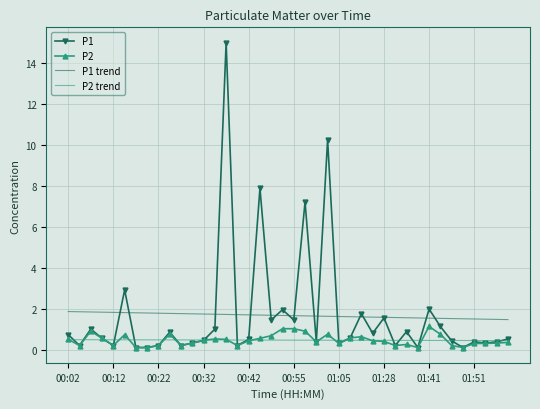

What is the sum of all P1 trend values?

66.5